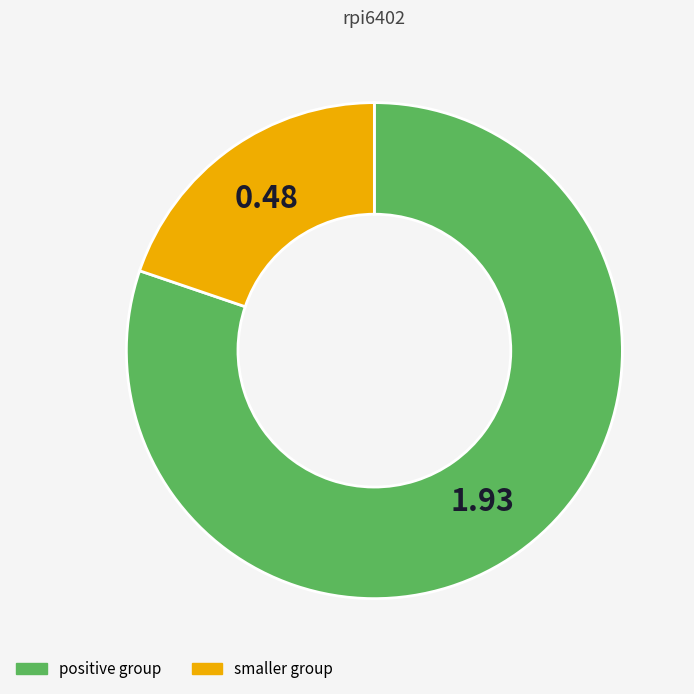

Is there a majority slice in this chart?

Yes